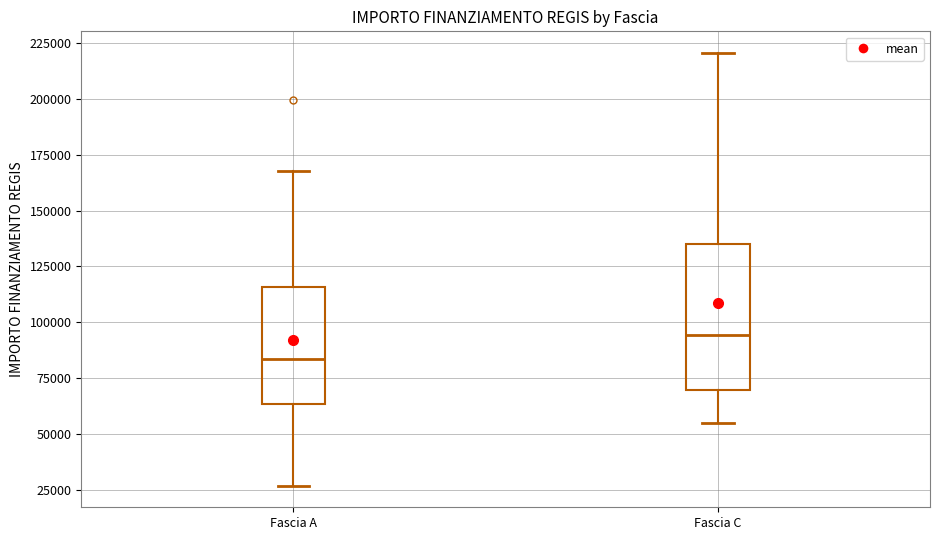

Which box has the highest median line?

Fascia C